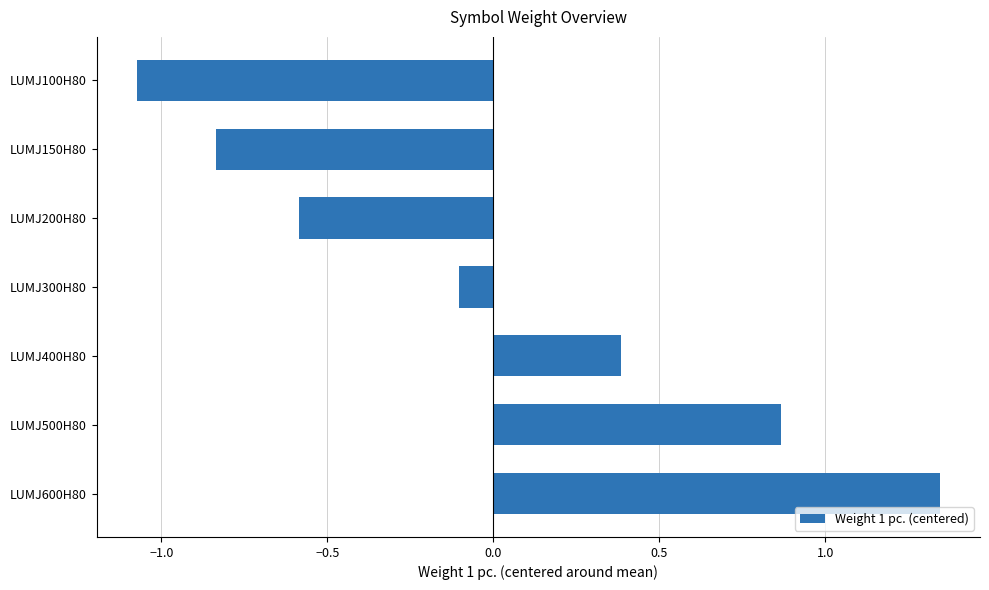

The value at LUMJ400H80 is 0.5. True or false?

False